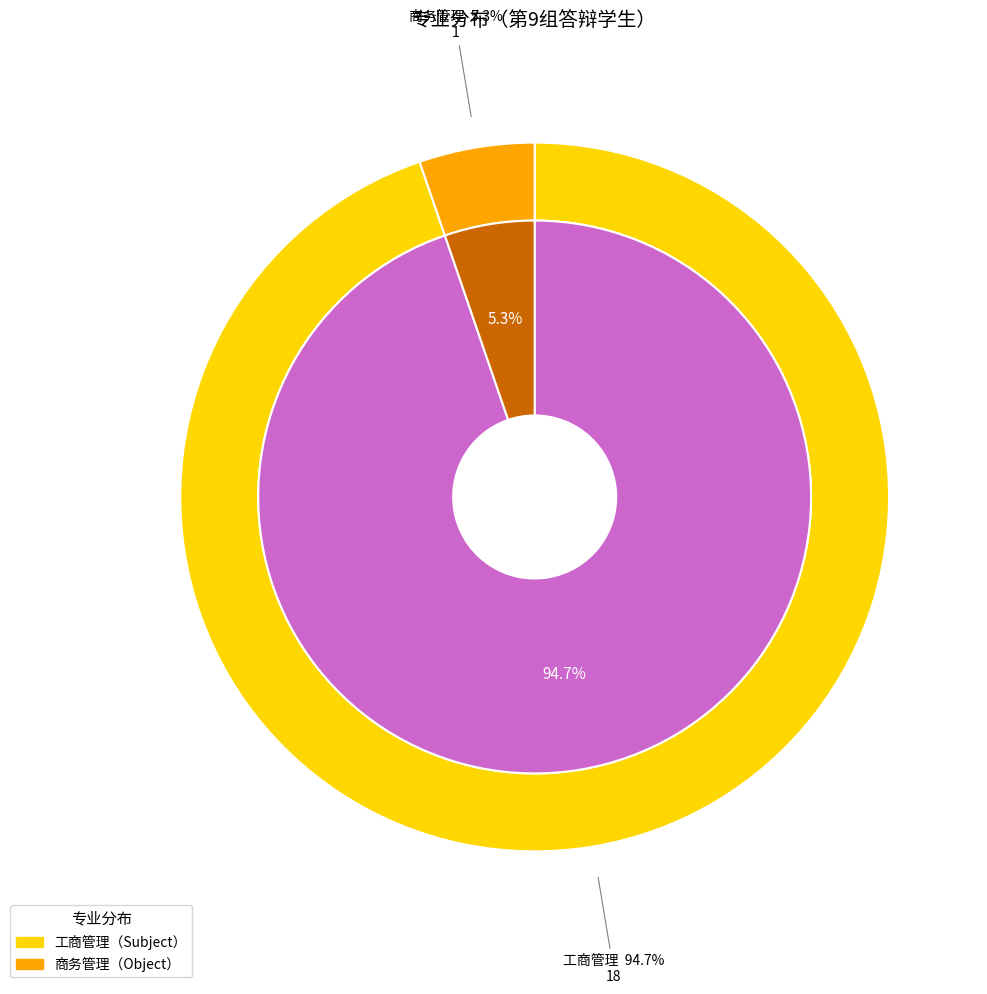

True or false: 工商管理 accounts for 87% of the total.

False